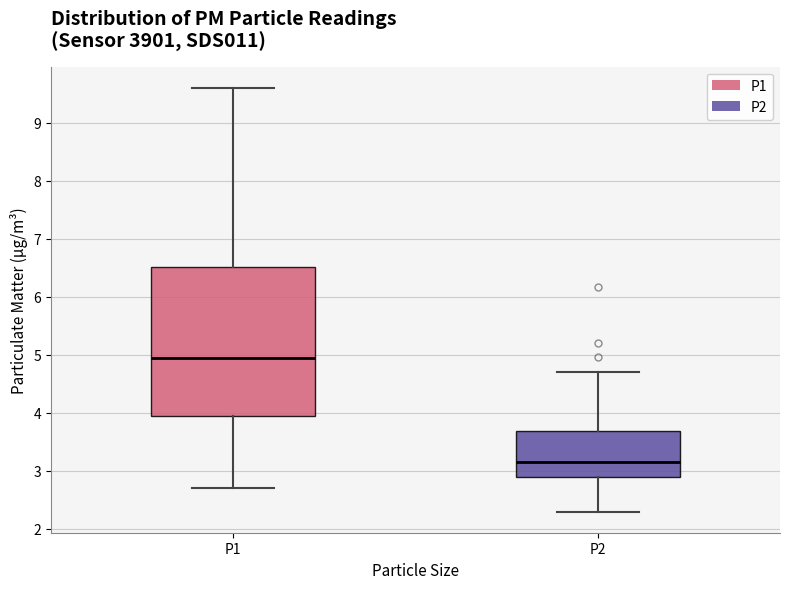

Where does the median line of the box for P2 sit on the y-axis? The values are not printed on the chart, so give them approximately, as read against the axis.

3.2